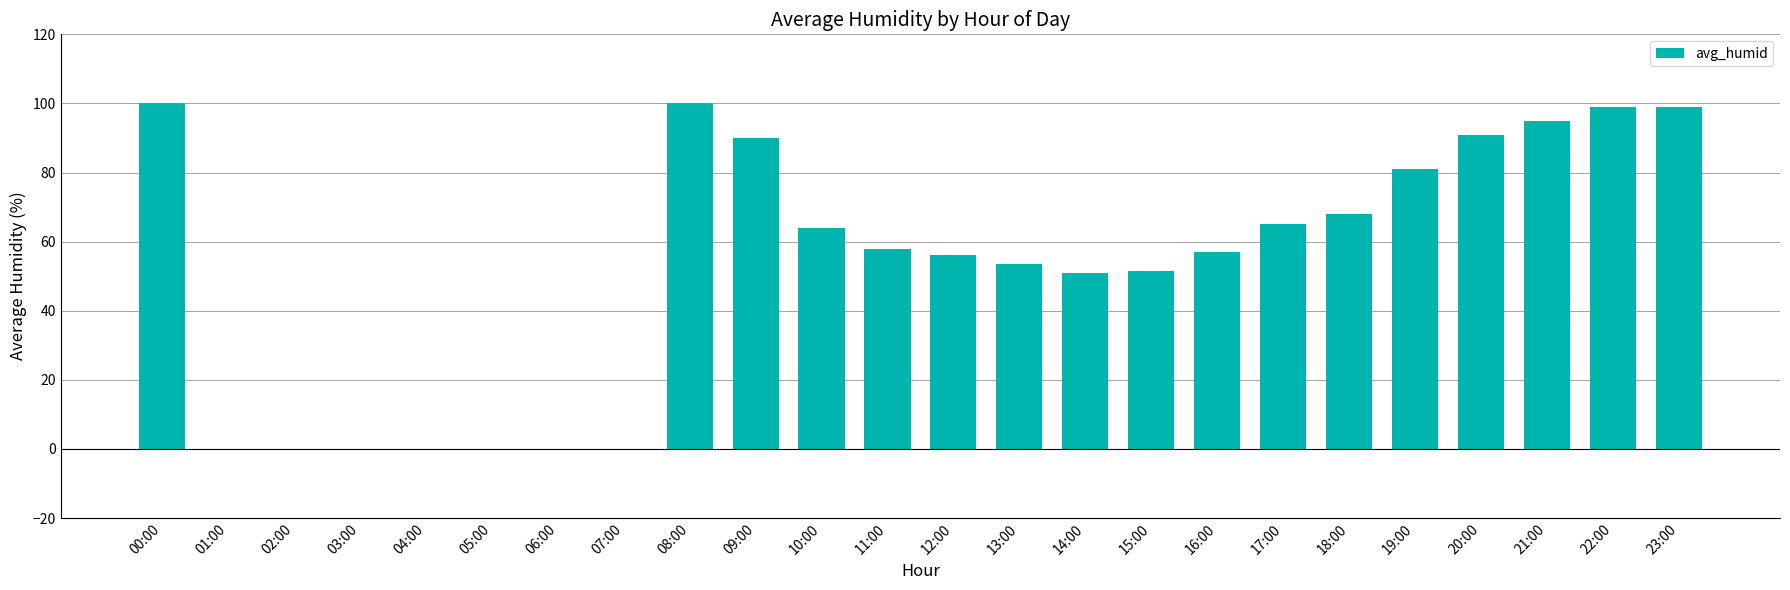

Where does the data first go above 58?

00:00